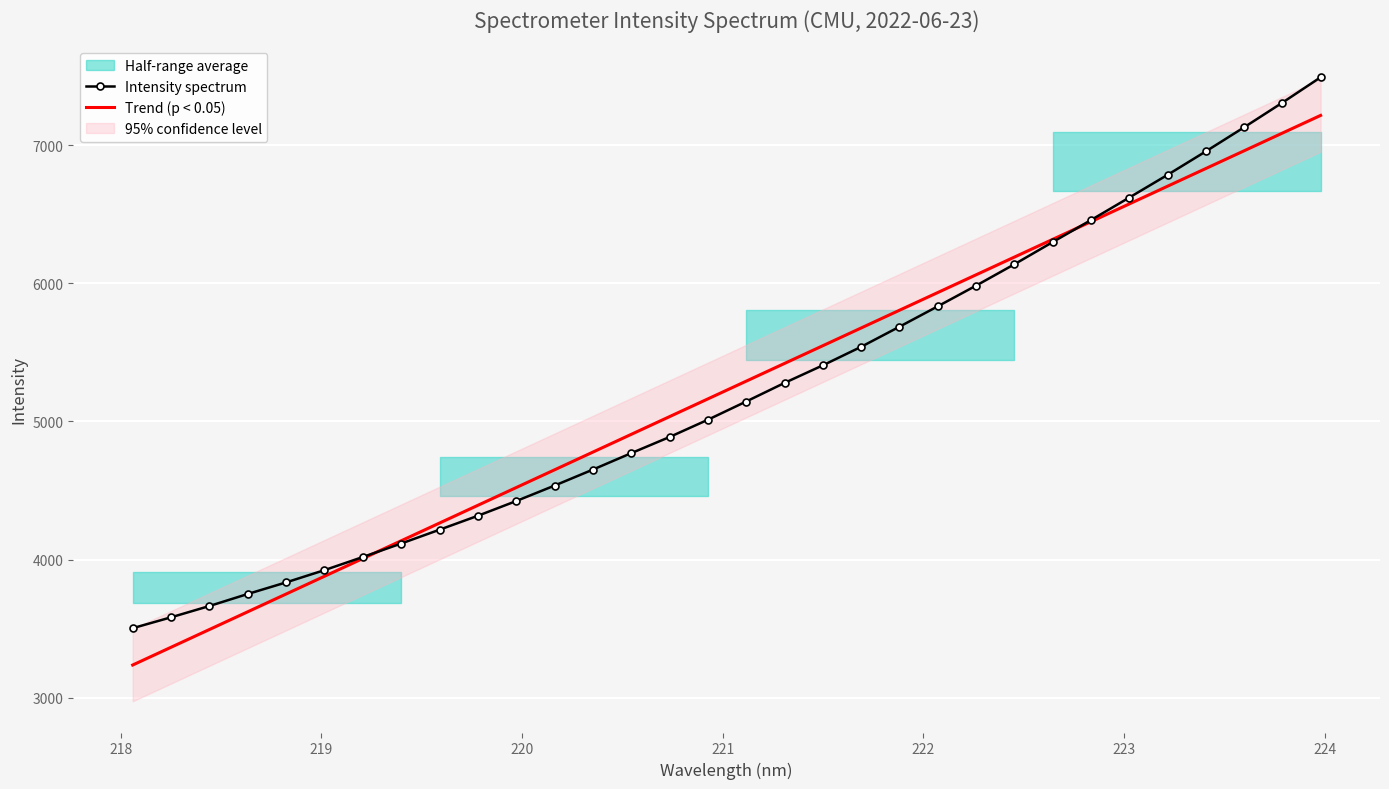

True or false: Intensity spectrum has more than 0 interior local peaks.

False